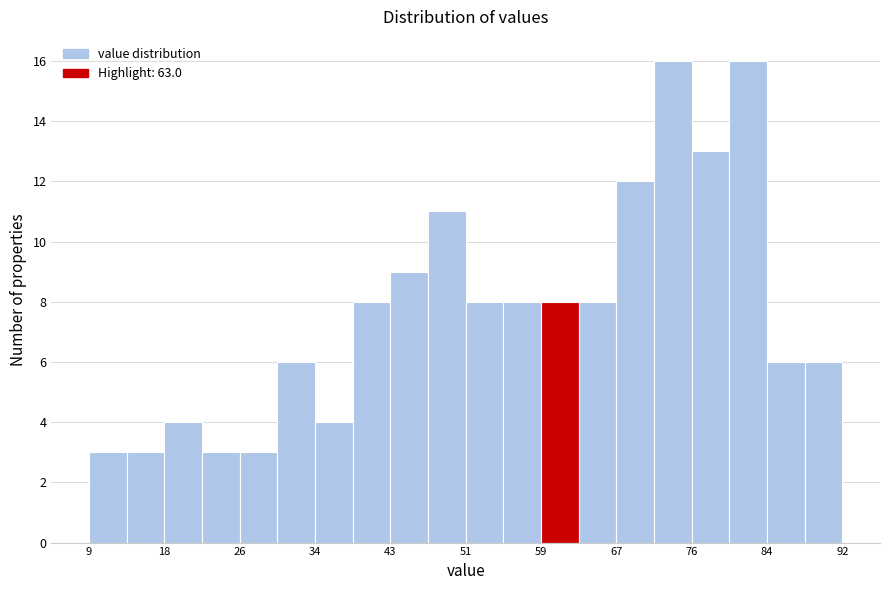

Reading left to right, list every bar in this chart as the range it spans on the x-axis followed by its height. Neither the bar edges nor the heights are printed on the chart, so give them approximately, as read against the axes.

9 to 14: 3
14 to 18: 3
18 to 22: 4
22 to 26: 3
26 to 30: 3
30 to 34: 6
34 to 38: 4
38 to 43: 8
43 to 47: 9
47 to 51: 11
51 to 55: 8
55 to 59: 8
59 to 63: 8
63 to 67: 8
67 to 71: 12
71 to 76: 16
76 to 80: 13
80 to 84: 16
84 to 88: 6
88 to 92: 6